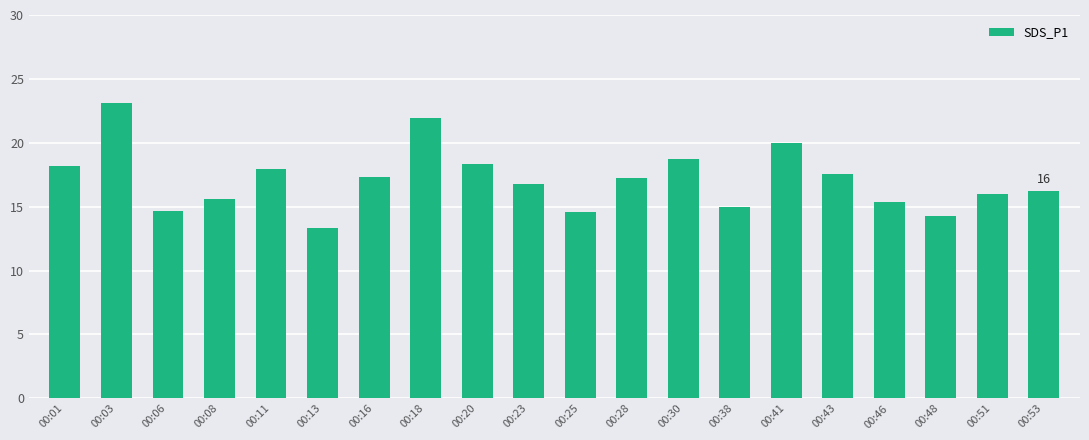

How many series are shown in this chart?

1